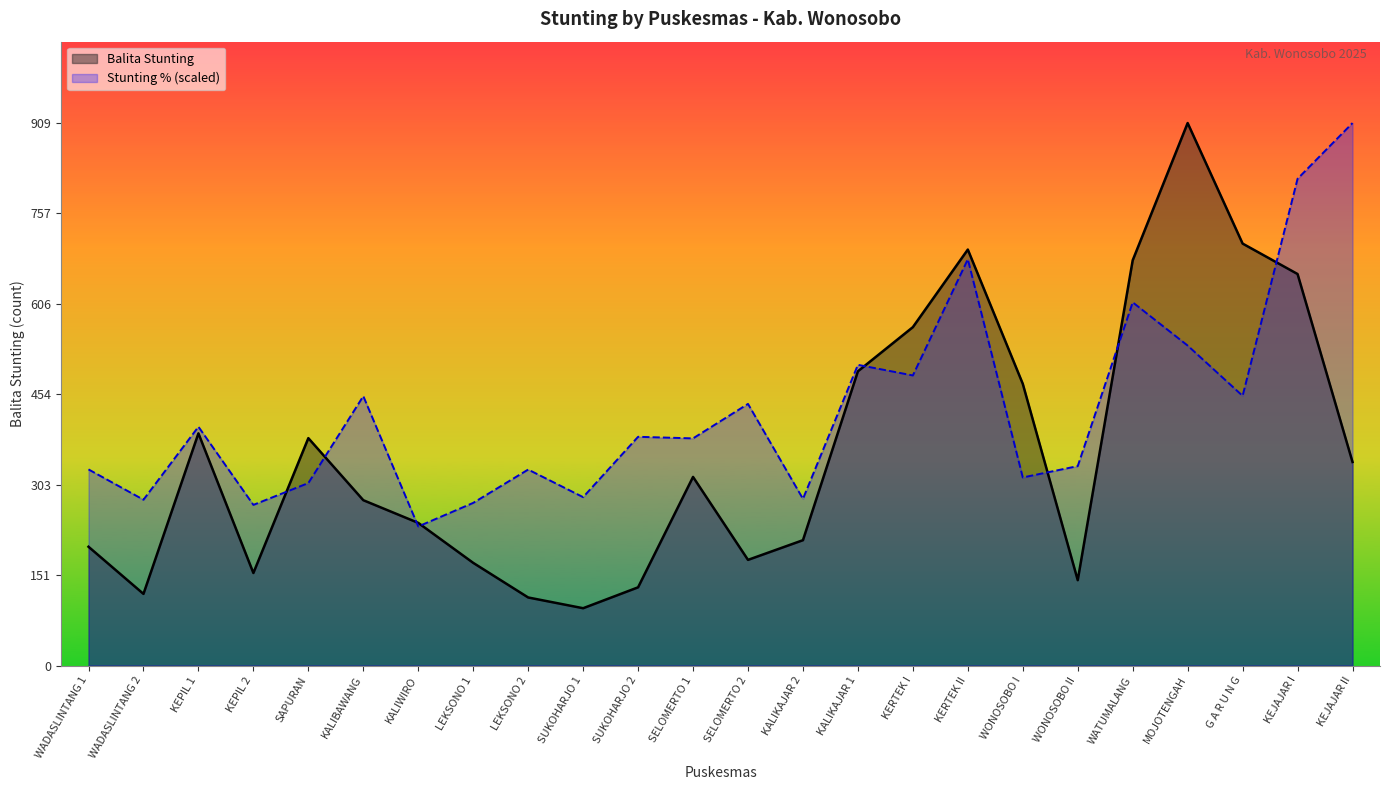

At which category is the sum across all series the highest?

KEJAJAR I